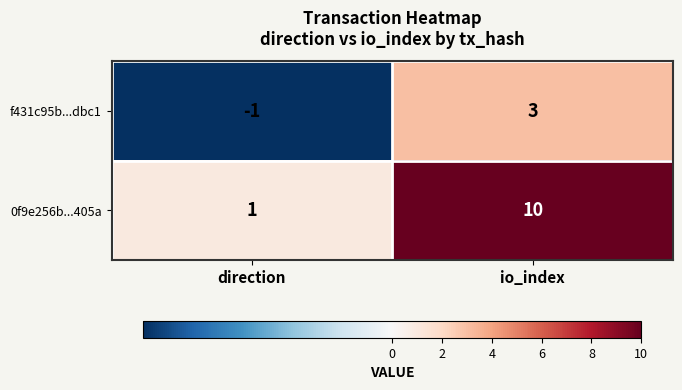

Between direction and io_index, which series saw the biggest shift?

0f9e256b...405a